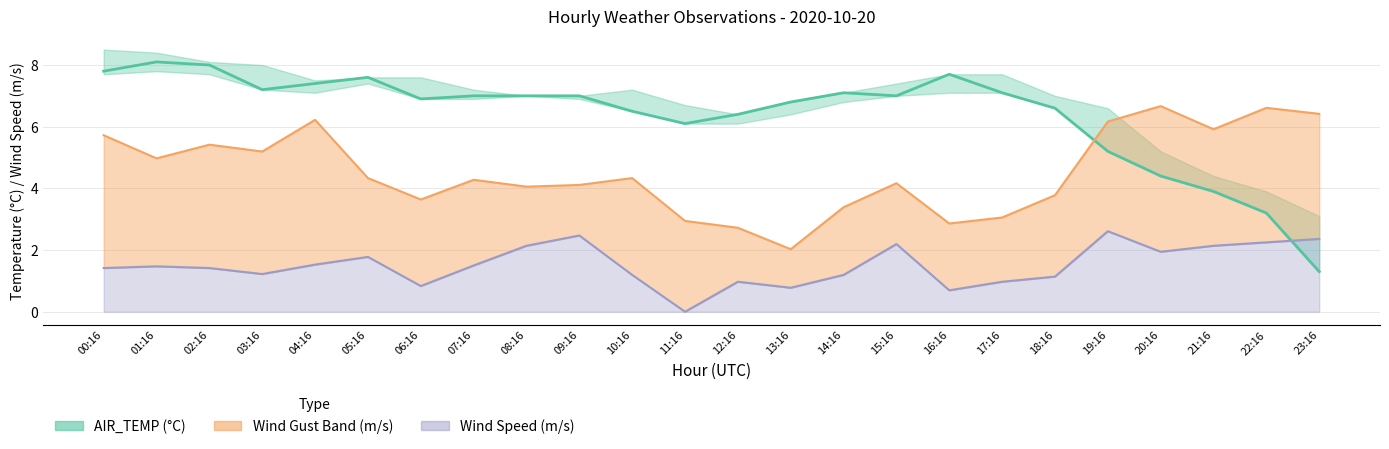

Reading left to right, extract all data points from this chart.

AIR_TEMP: 7.8	8.1	8.0	7.2	7.4	7.6	6.9	7.0	7.0	7.0	6.5	6.1	6.4	6.8	7.1	7.0	7.7	7.1	6.6	5.2	4.4	3.9	3.2	1.3
WIND_SPEED_GUST: 5.7	5.0	5.4	5.2	6.2	4.3	3.6	4.3	4.1	4.1	4.3	2.9	2.7	2.0	3.4	4.2	2.9	3.1	3.8	6.2	6.7	5.9	6.6	6.4
WIND_SPEED: 1.4	1.5	1.4	1.2	1.5	1.8	0.8	1.5	2.1	2.5	1.2	0.0	1.0	0.8	1.2	2.2	0.7	1.0	1.1	2.6	1.9	2.1	2.2	2.4